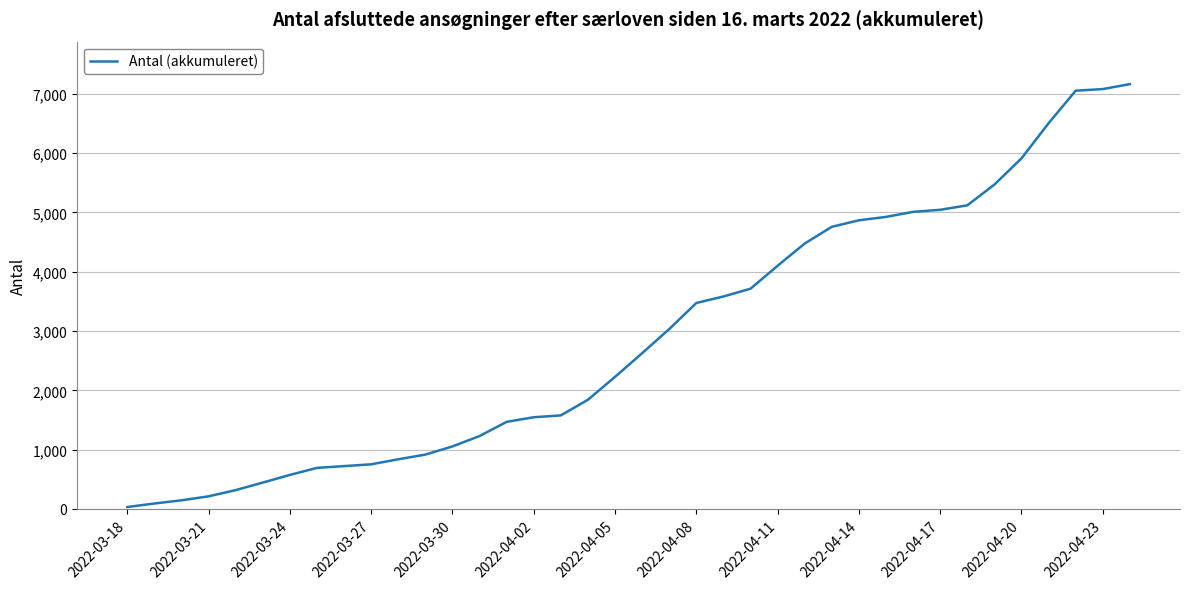

What is the maximum value shown in the chart?

7165